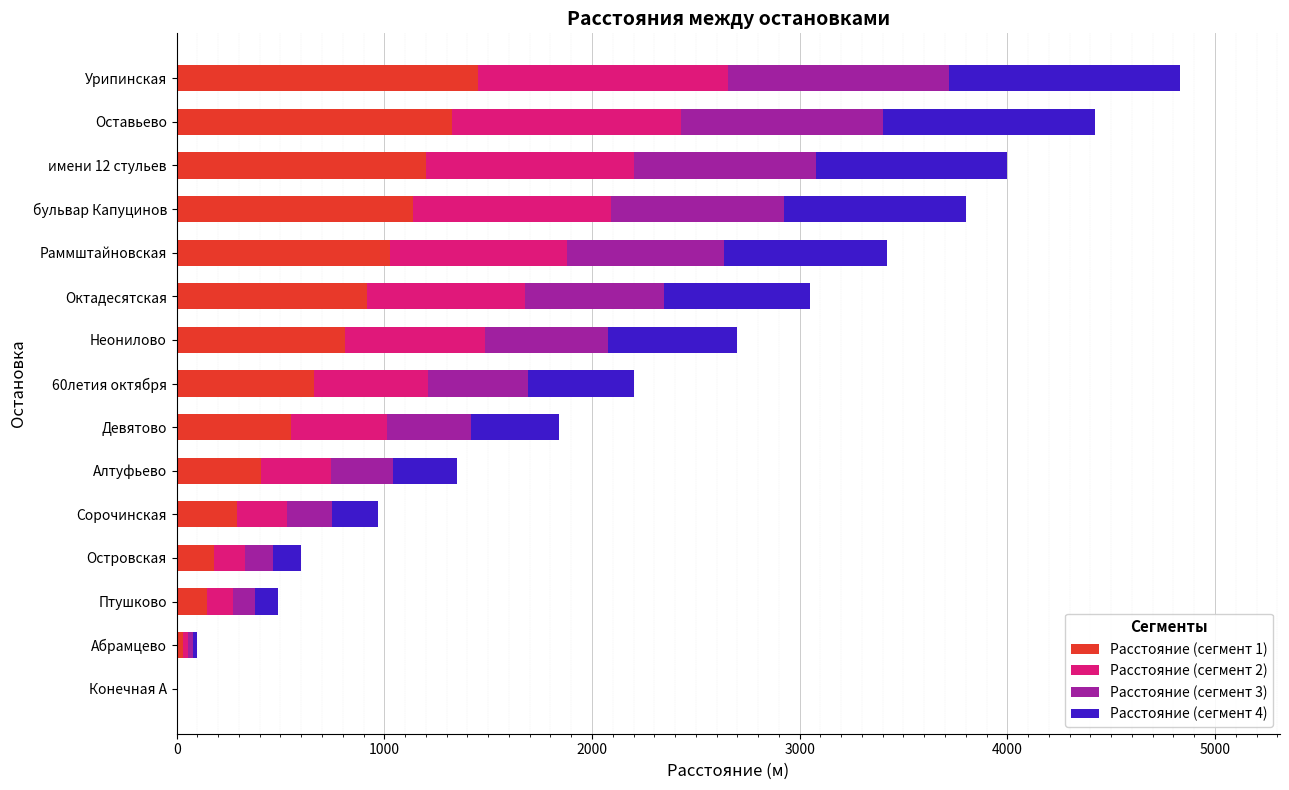

What is the sum of the Расстояние (сегмент 1) values at Птушково and Конечная А?

147.0